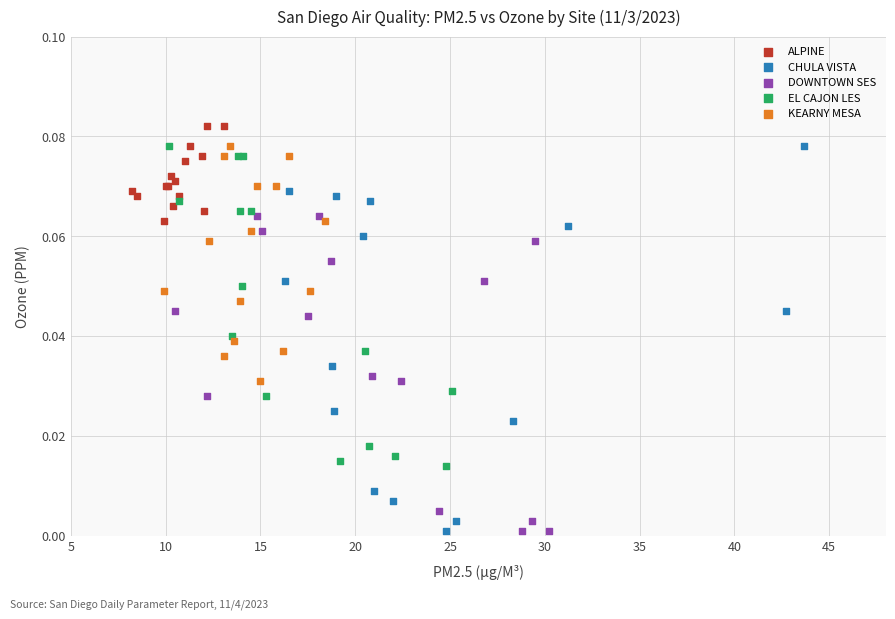

Which series has the largest Y range (max minus min)?

CHULA VISTA